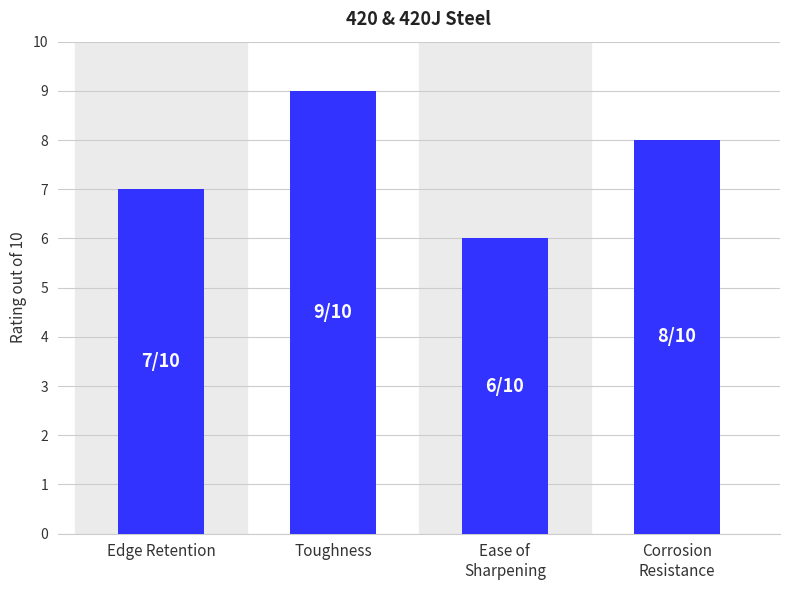

How many distinct data groups are displayed?

1